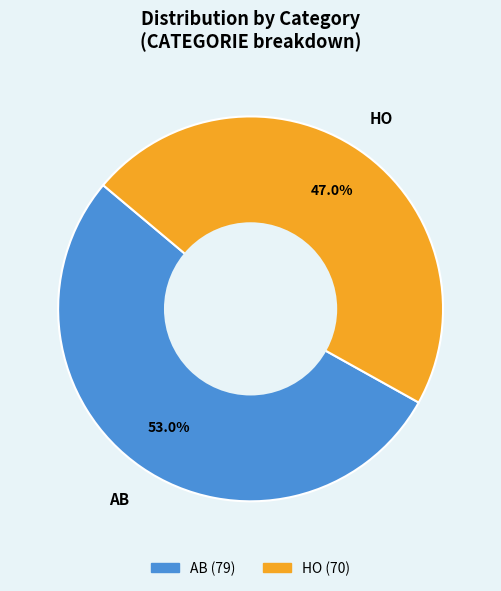

To the nearest percent, what portion does HO represent?

47%